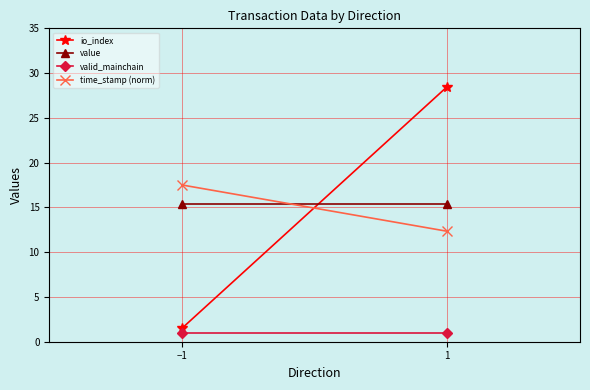

Where is valid_mainchain nearest to the value 1?

−1